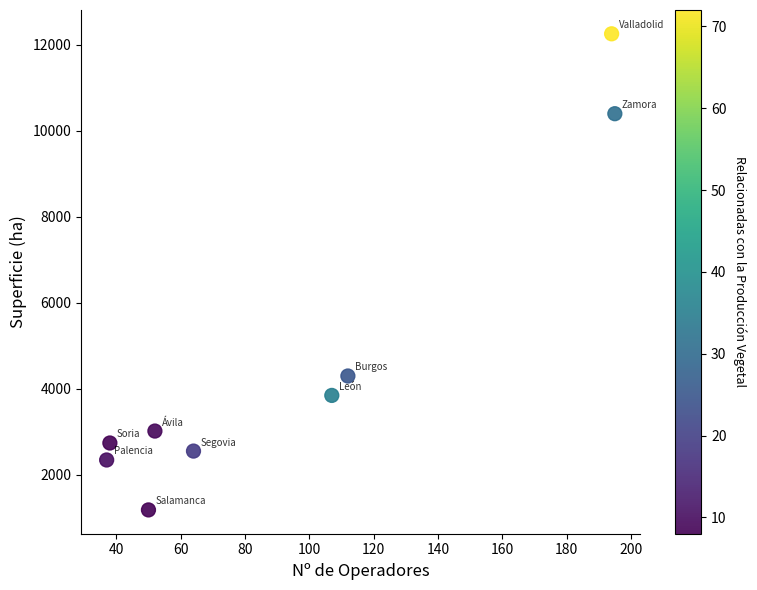

What is the average X value?

94.3